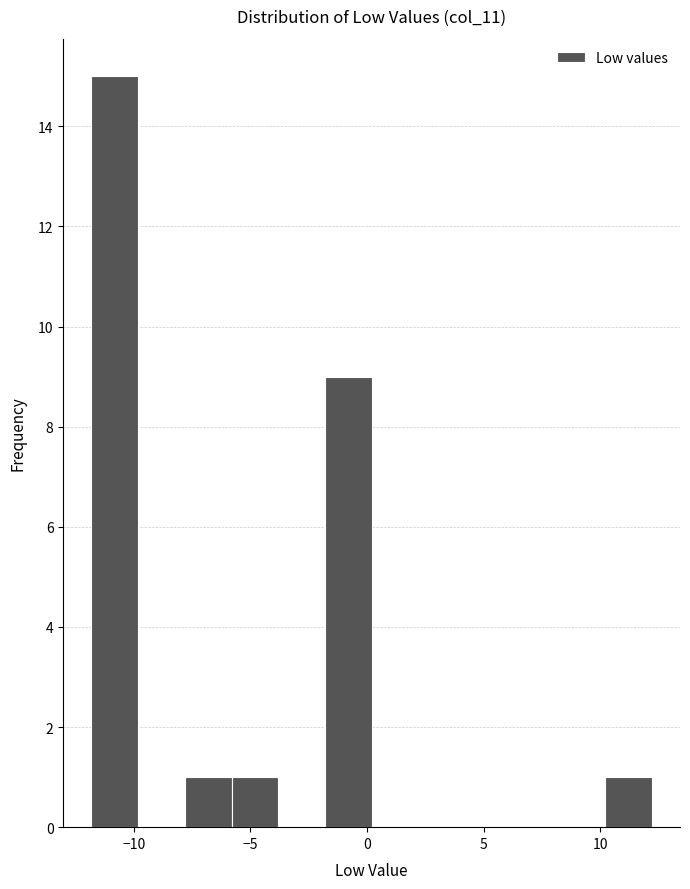

What is the height of the bar covering -6 to -4 on the x-axis? Neither the bar edges nor the heights are printed on the chart, so give them approximately, as read against the axes.

1